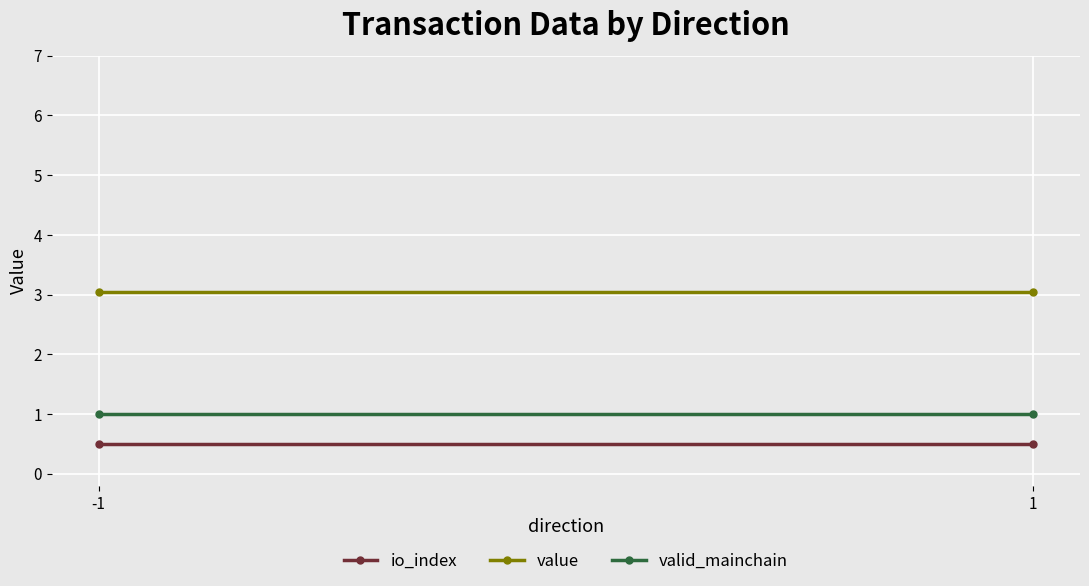

The valid_mainchain series shows 1.0 at 1. True or false?

True